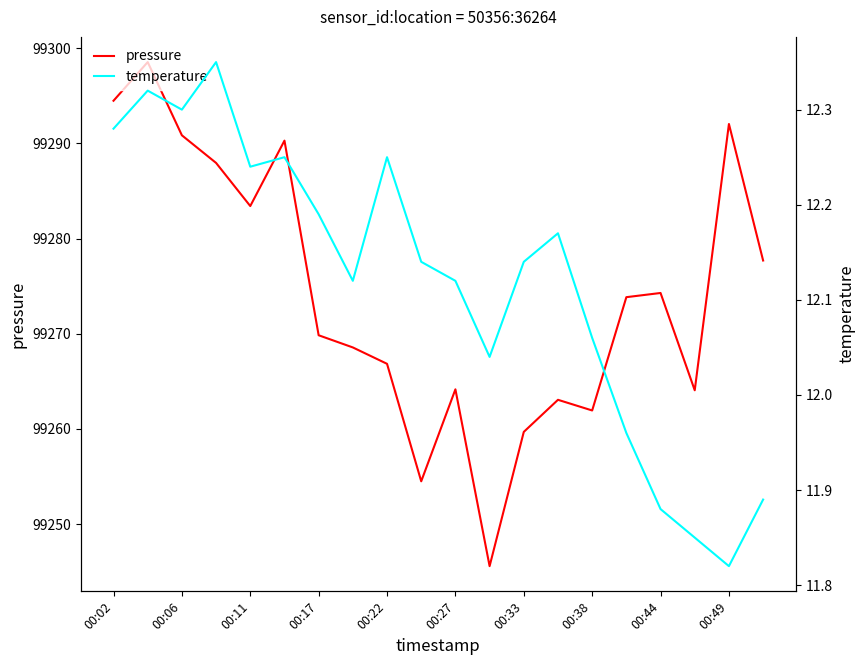

At how many categories does at least one series exceed 95269?

20